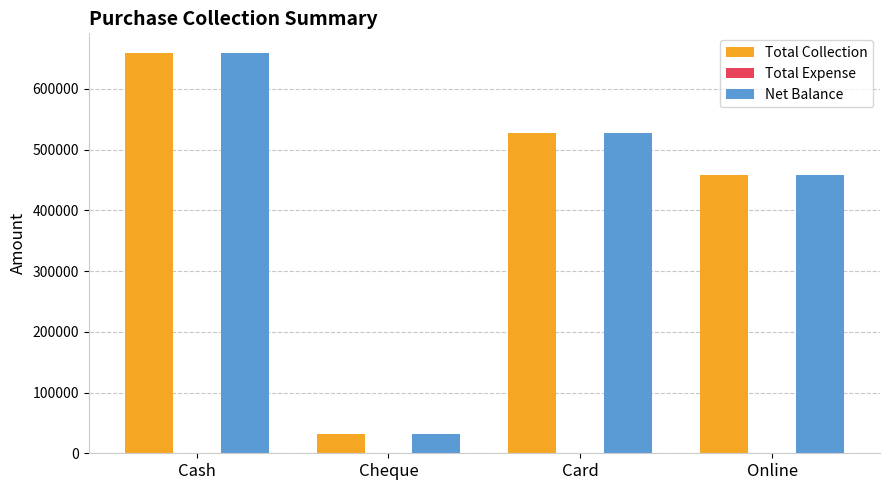

Rank the categories by Net Balance value from lowest to highest.

Cheque, Online, Card, Cash